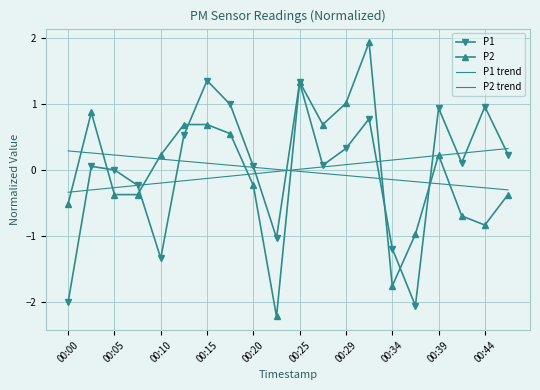

At how many categories does at least one series exceed 0?

20